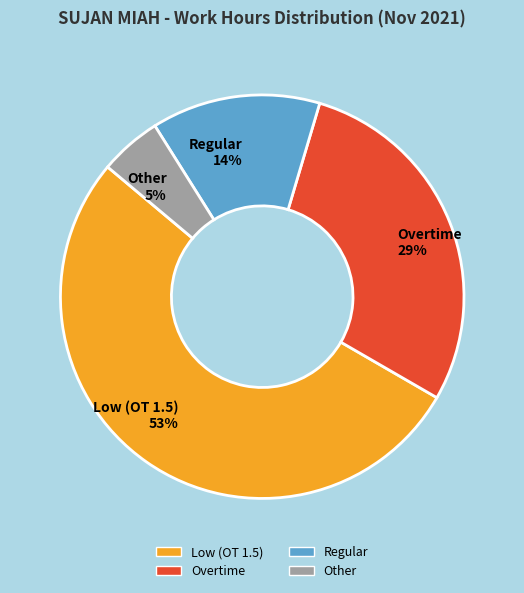

Combined, do Other 5% and Overtime 29% account for over 50%?

No